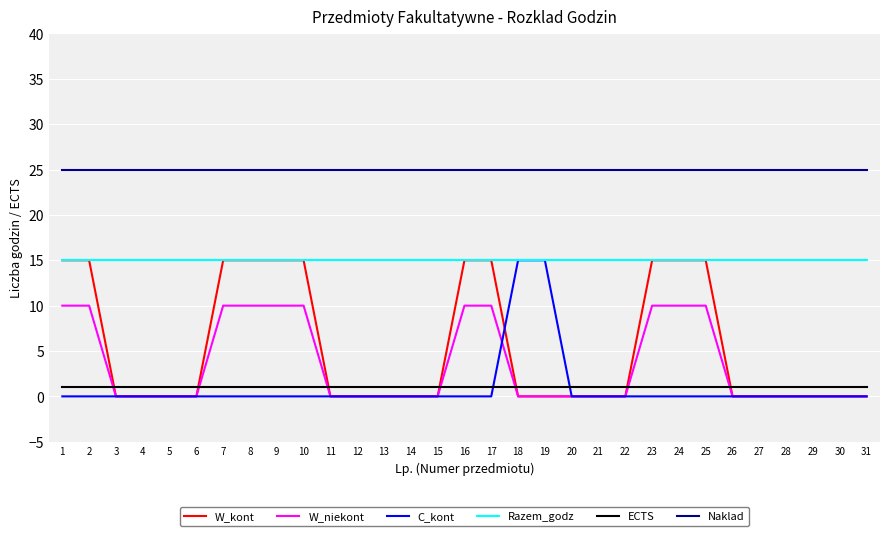

The value of W_kont at 28 is 7. True or false?

False